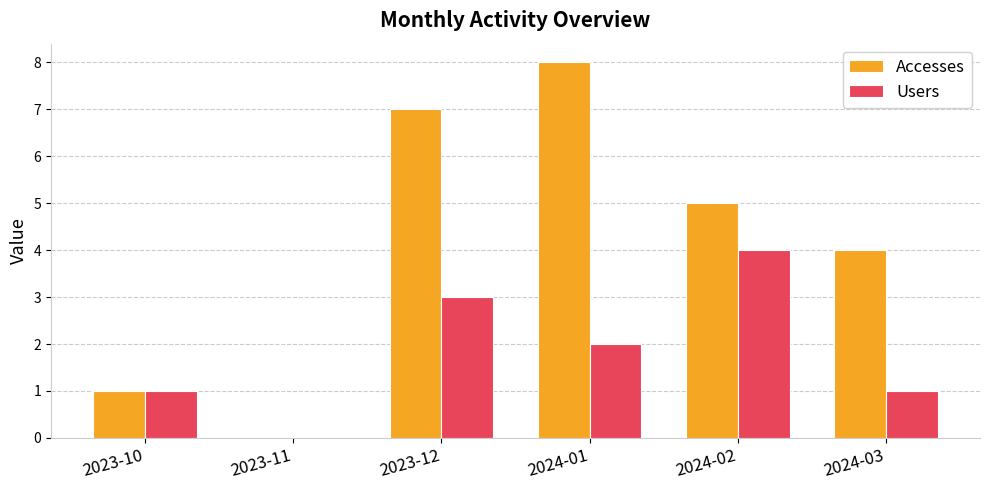

How many values in Users are above zero?

5